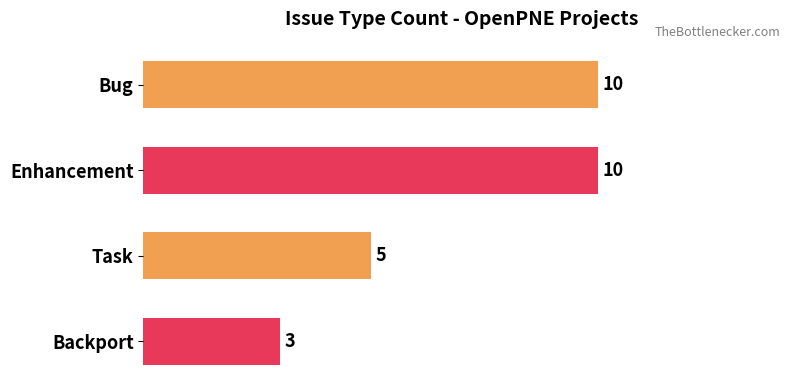

What is the sum of the values at Backport and Task?

8